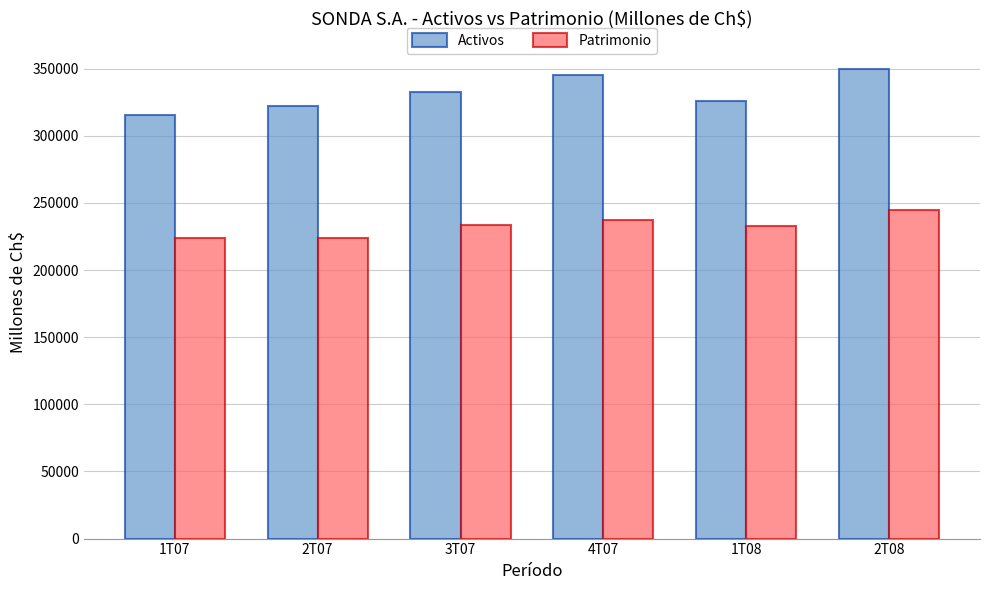

Which series has the widest spread of values?

Activos